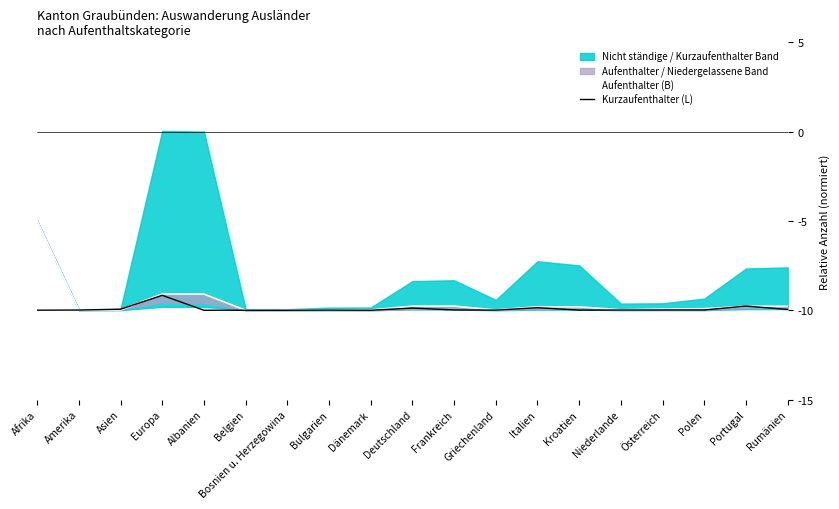

What is the label of the 16th point from the right?

Europa